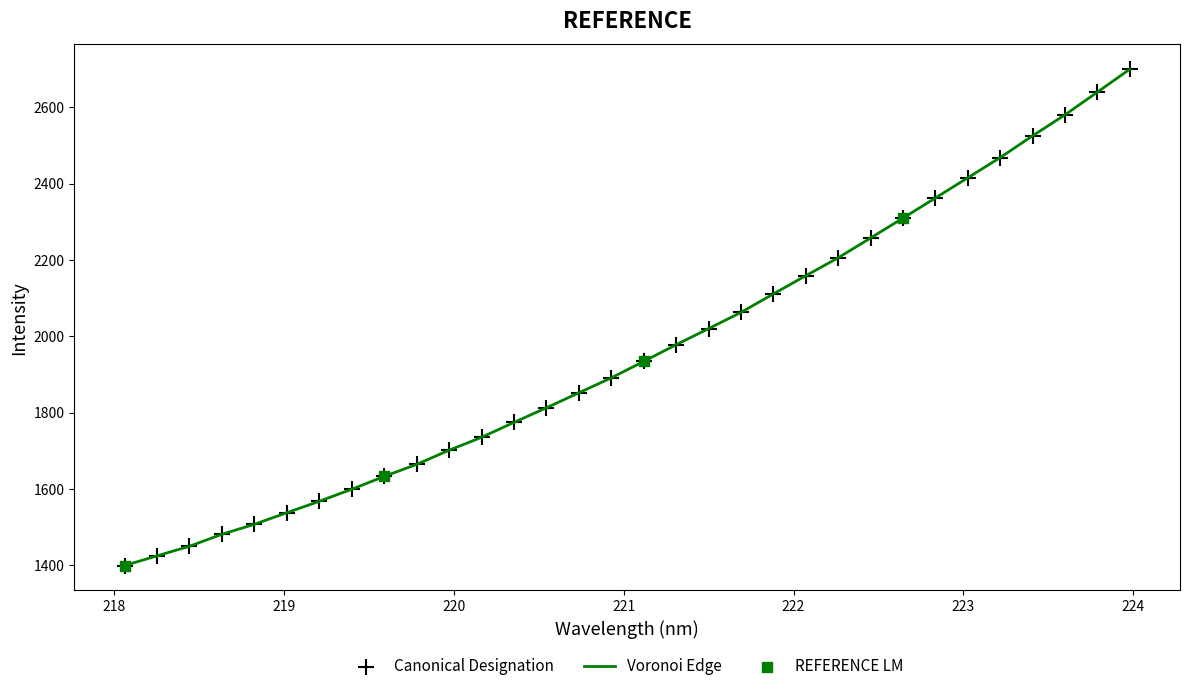

What is the maximum value shown in the chart?

2699.7